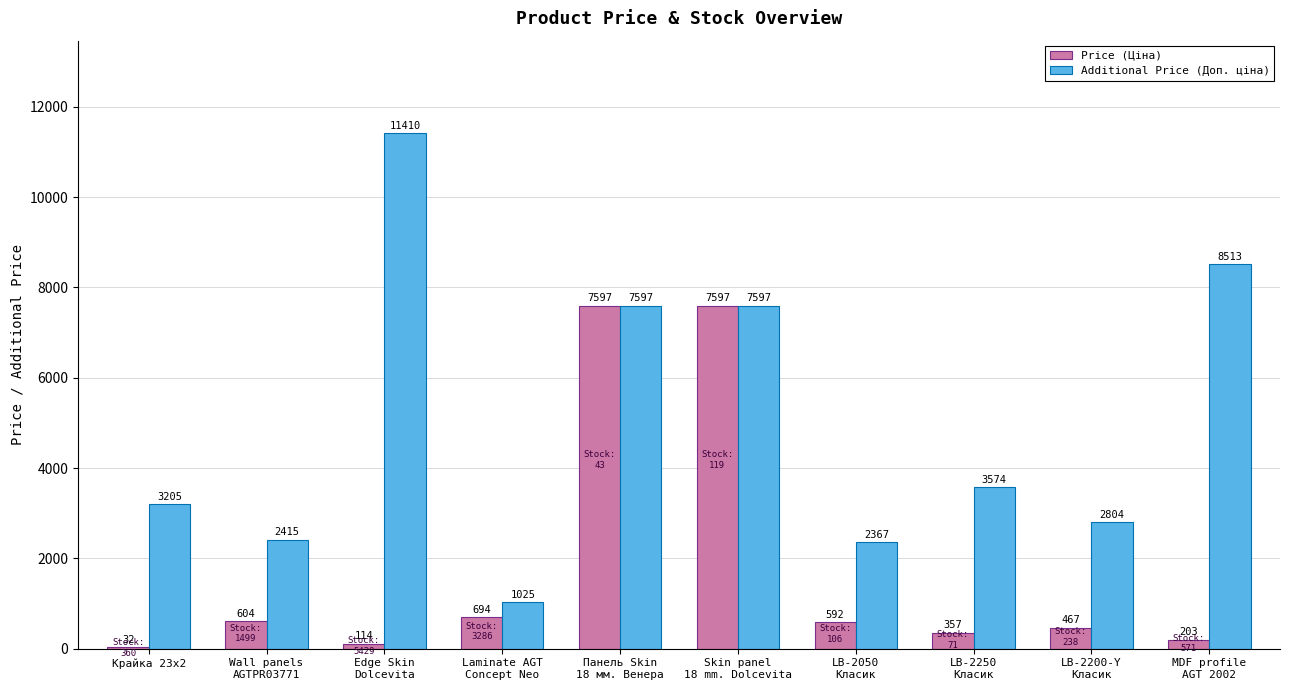

Which series has the largest total across all categories?

Additional Price (Доп. ціна)